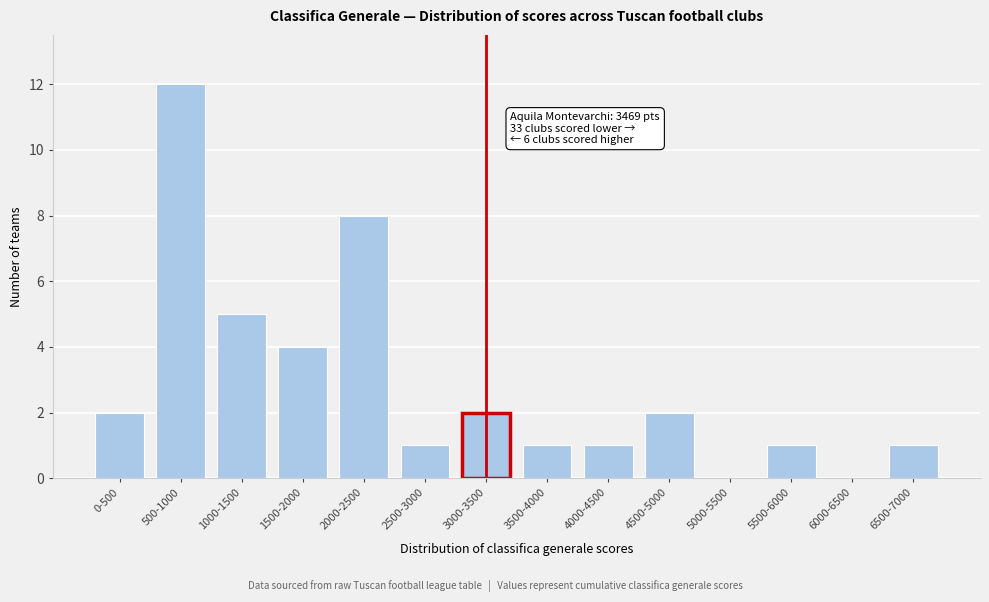

Reading left to right, transcribe all the data shown in this chart.

0-500=2	500-1000=12	1000-1500=5	1500-2000=4	2000-2500=8	2500-3000=1	3000-3500=2	3500-4000=1	4000-4500=1	4500-5000=2	5000-5500=0	5500-6000=1	6000-6500=0	6500-7000=1